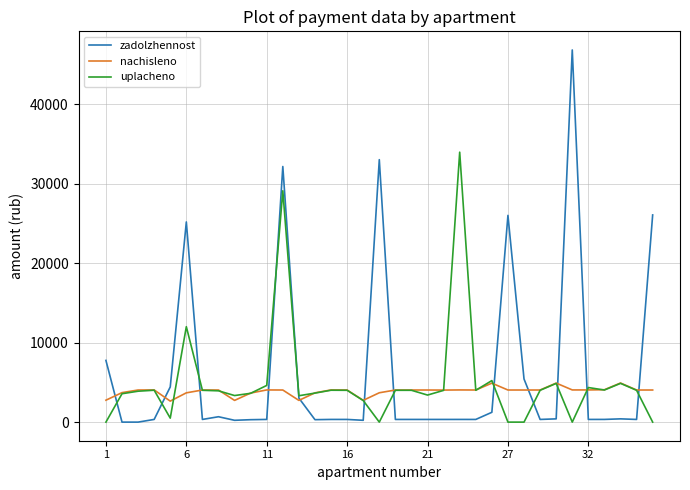

Rank the series by their maximum value, from lowest to highest.

nachisleno, uplacheno, zadolzhennost